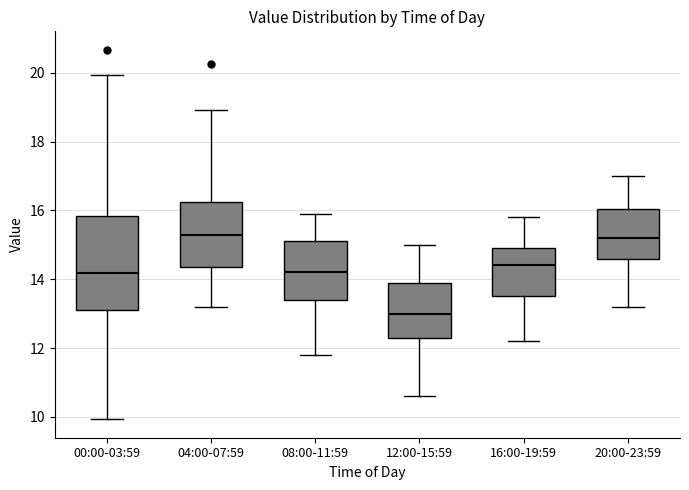

Where does the upper whisker of the box for 08:00-11:59 end on the y-axis? The values are not printed on the chart, so give them approximately, as read against the axis.

16.0